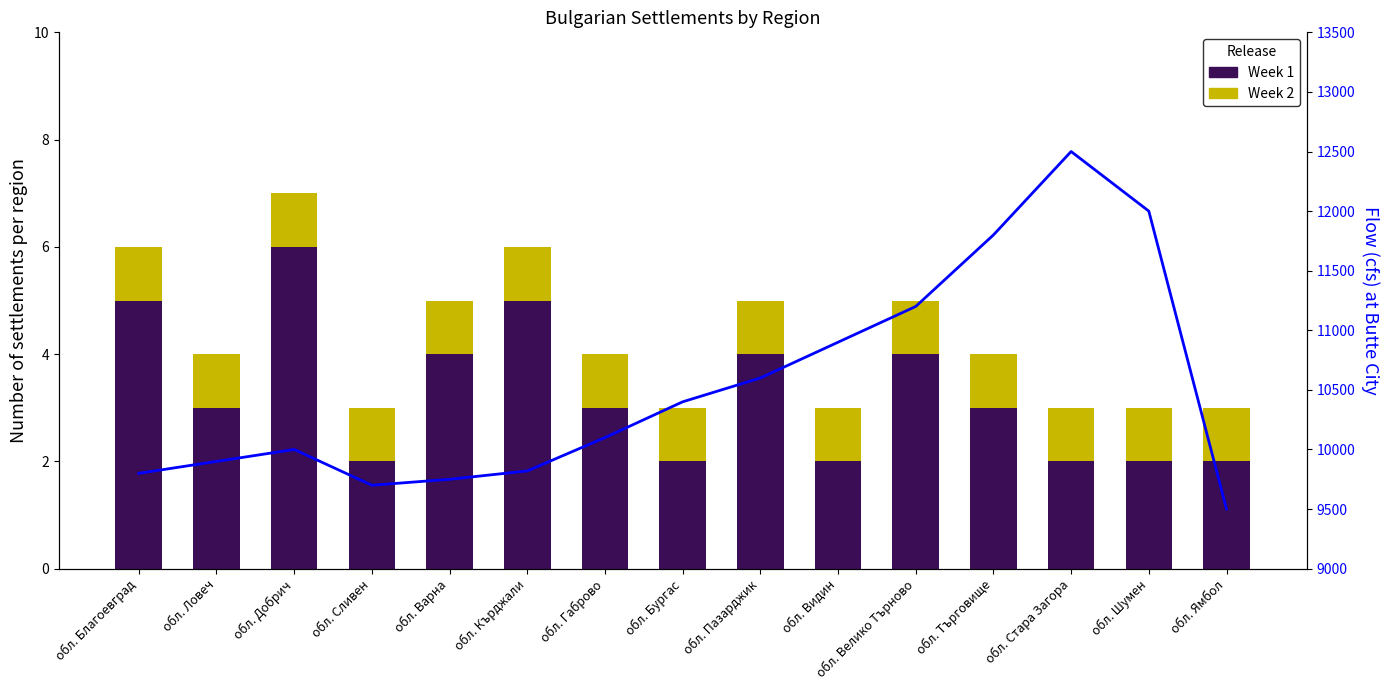

Count the number of categories in the chart.

15